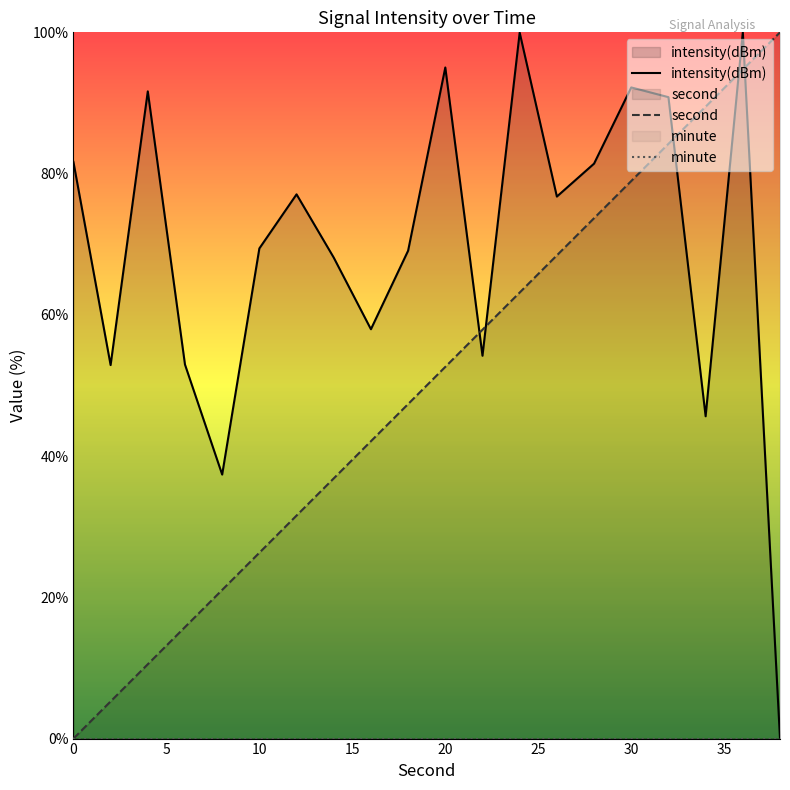

What is the maximum value shown in the chart?

100.0